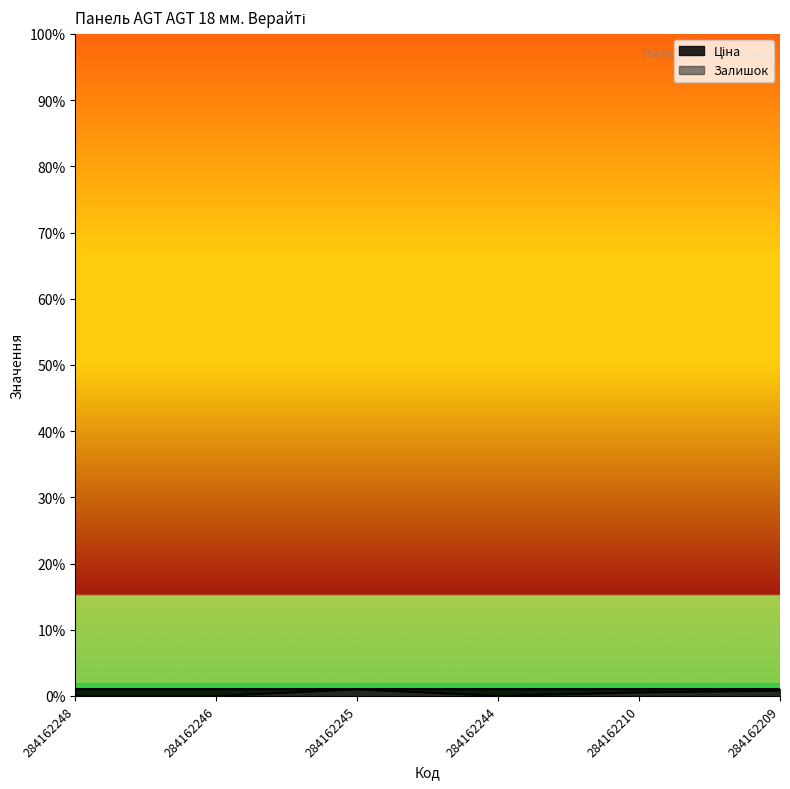

Where is the first local minimum?

284162244